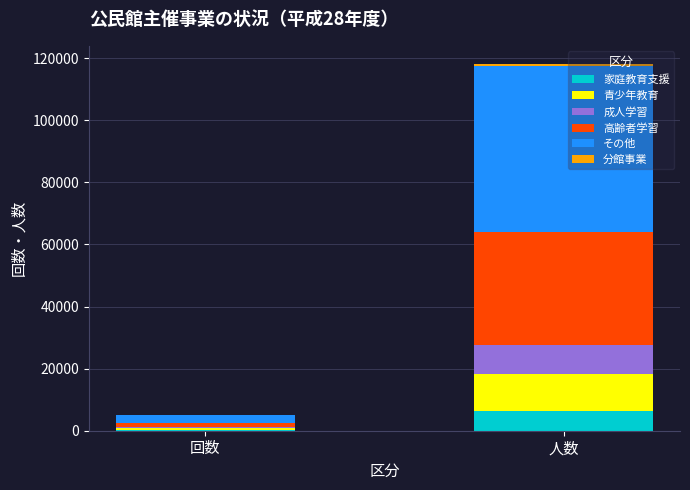

What is the highest value of the 家庭教育支援 series?

6308